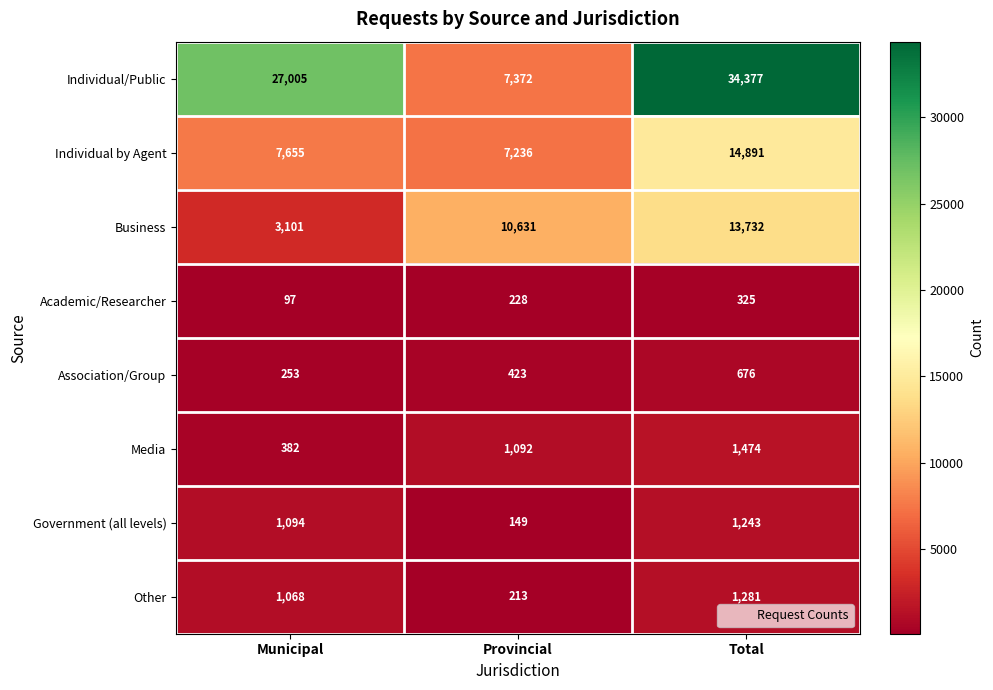

Reading left to right, extract all data points from this chart.

Individual/Public: 27005	7372	34377
Individual by Agent: 7655	7236	14891
Business: 3101	10631	13732
Academic/Researcher: 97	228	325
Association/Group: 253	423	676
Media: 382	1092	1474
Government (all levels): 1094	149	1243
Other: 1068	213	1281